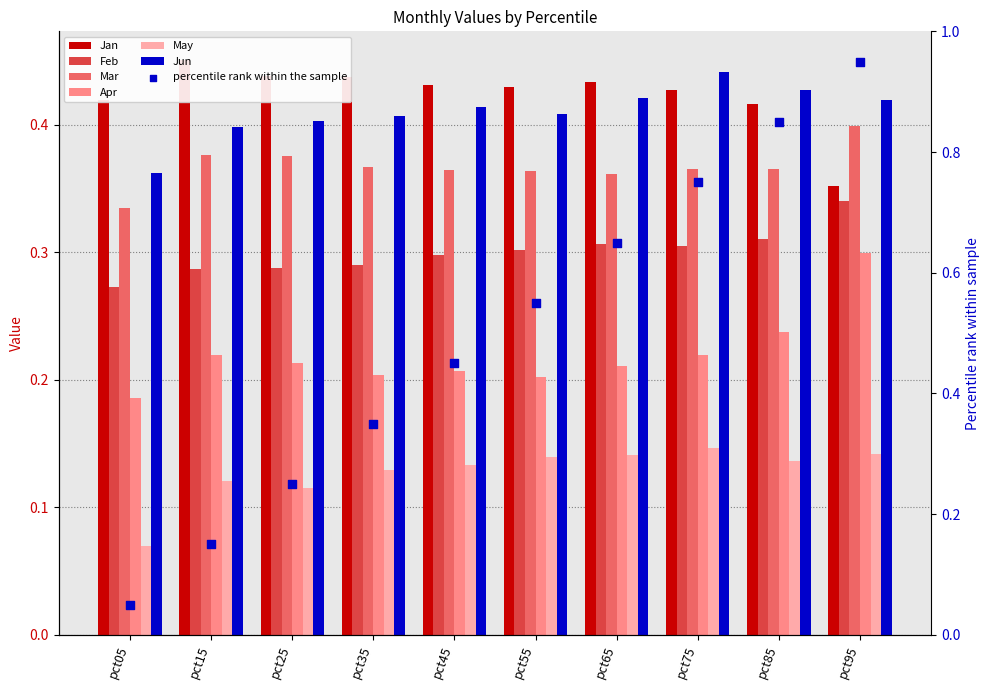

At which category is the sum across all series the highest?

pct95